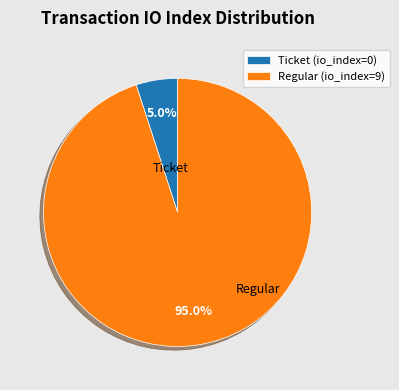

Rank the categories by value from lowest to highest.

Ticket (io_index=0), Regular (io_index=9)